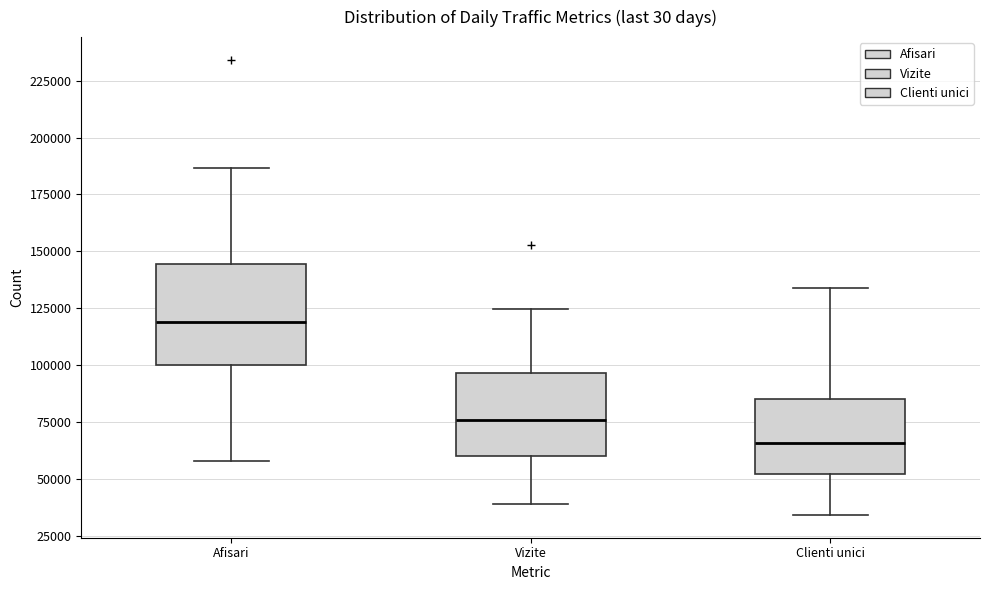

Which box is the tallest, from its lower edge to its upper edge?

Afisari